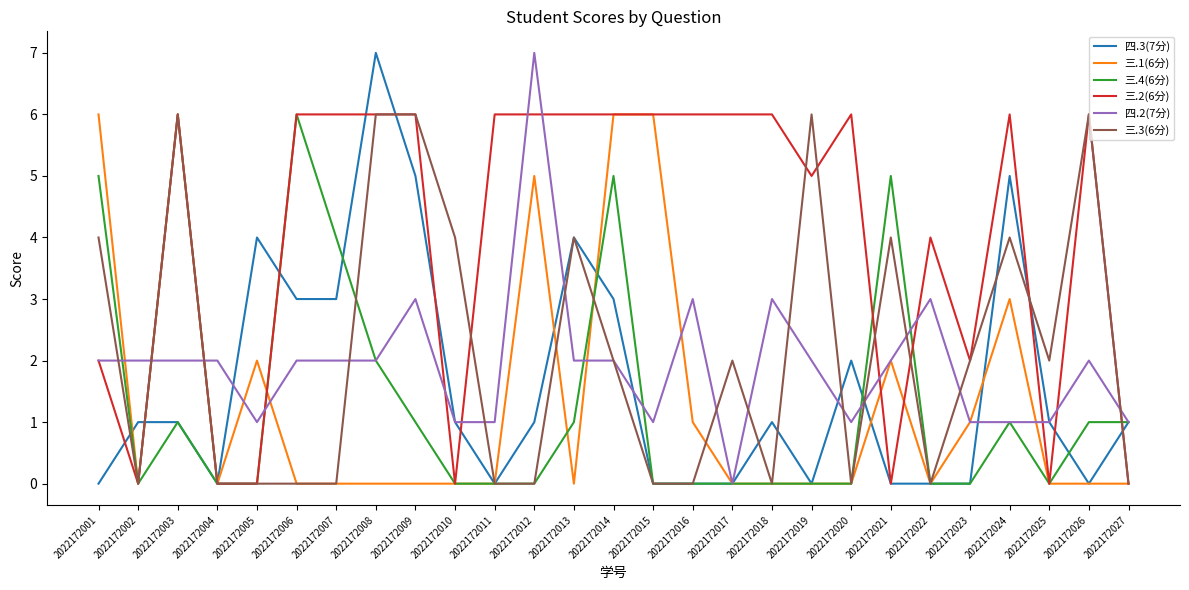

Is it true that 四.2(7分) equals 1 at 2022172013?

False